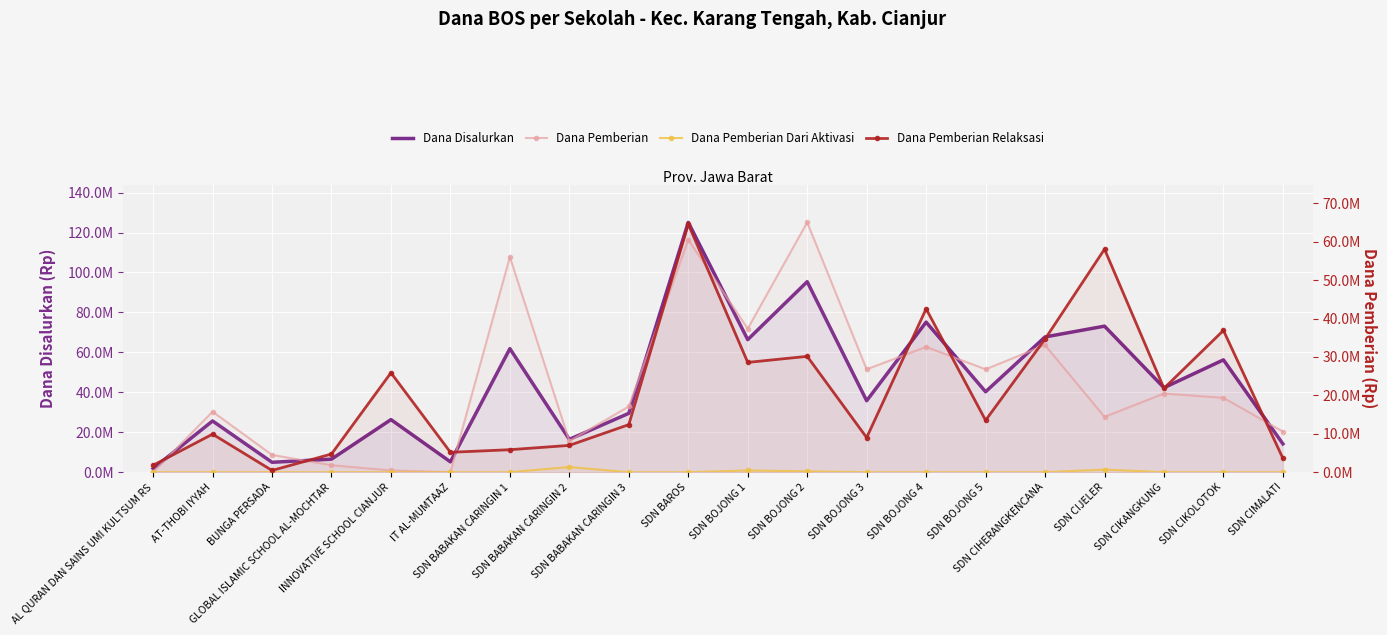

At which category does Dana Disalurkan reach its first local valley?

BUNGA PERSADA